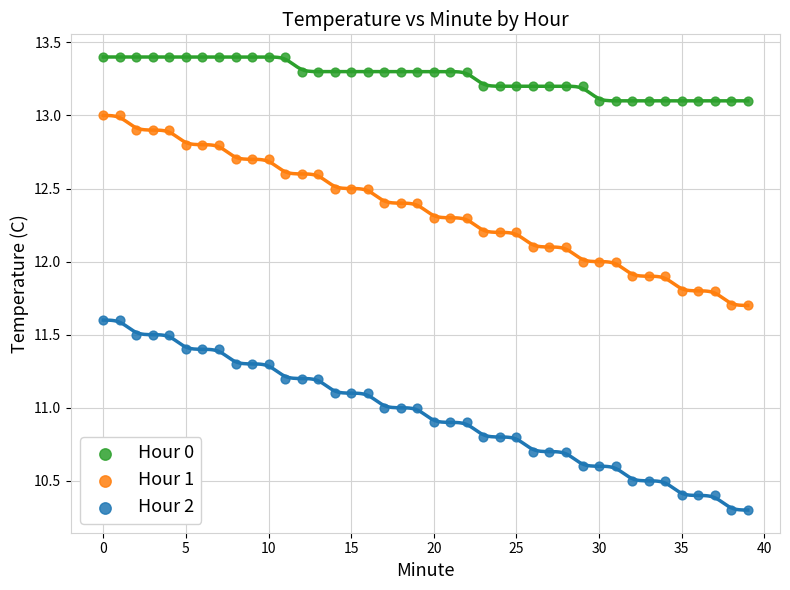

Across all data points, what is the range of Y values (max minus min)?

3.1